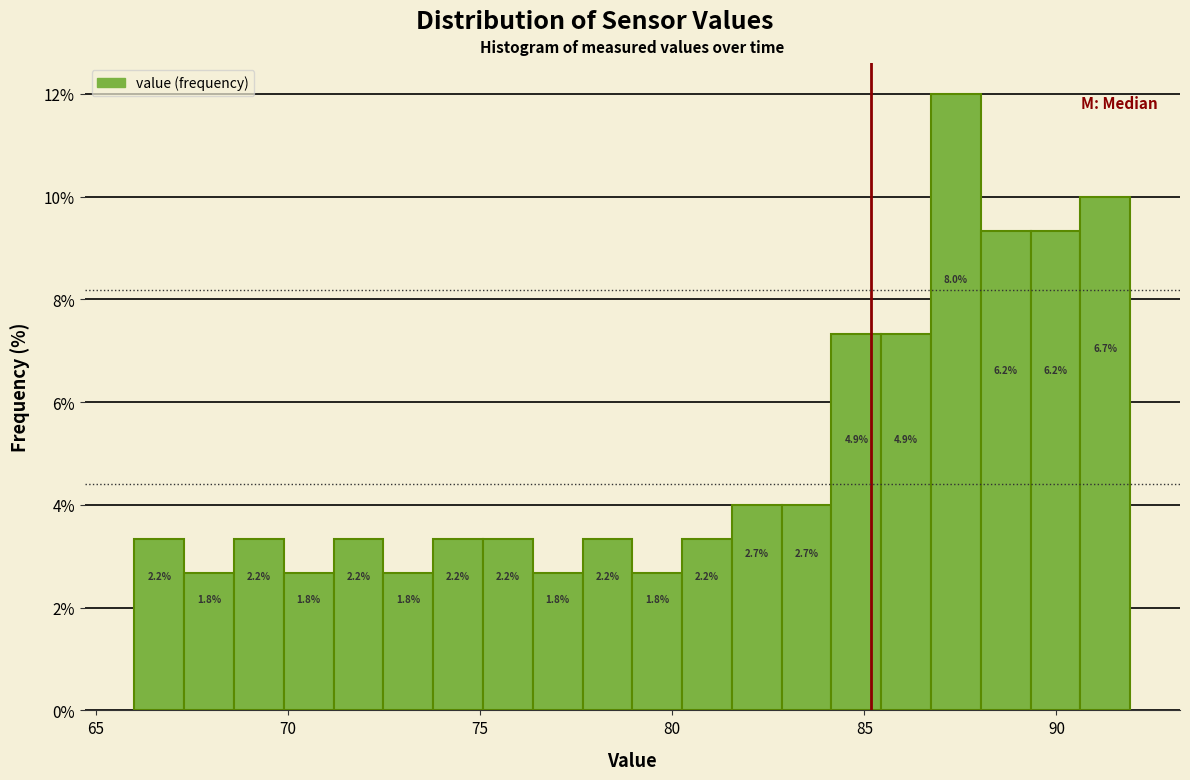

Around what value on the x-axis is the tallest bar? Give the approximate position of its centre, as read against the axis.

87.5